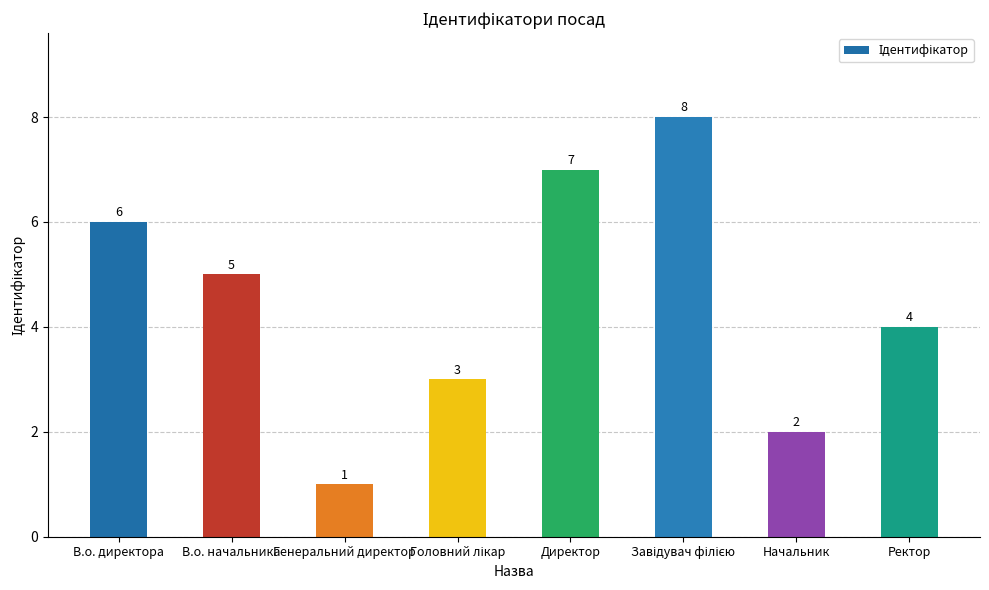

What is the label of the 7th bar from the right?

В.о. начальника